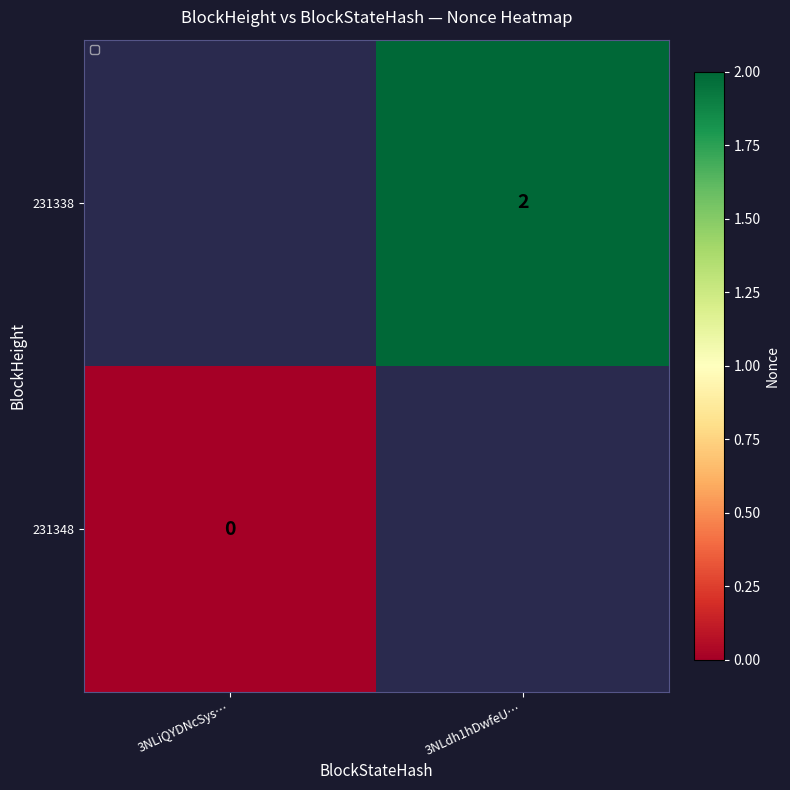

Rank the series at 3NLdh1hDwfeU… from lowest to highest value.

231348, 231338